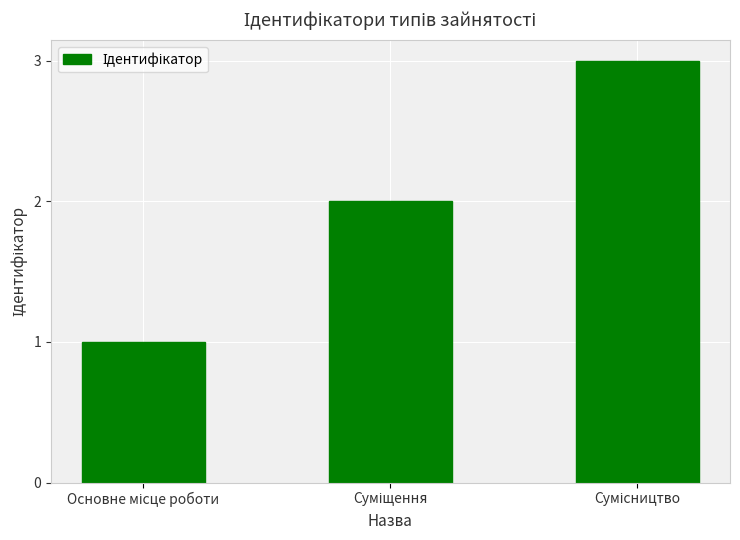

What is the maximum value shown in the chart?

3